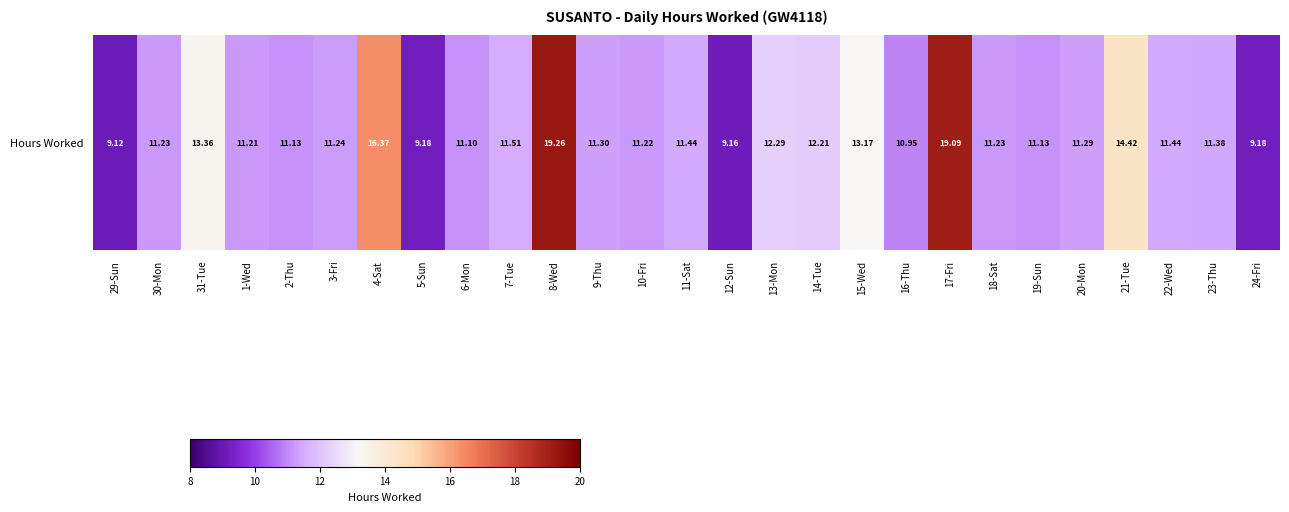

List the labels in order of value, largest first.

8-Wed, 17-Fri, 4-Sat, 21-Tue, 31-Tue, 15-Wed, 13-Mon, 14-Tue, 7-Tue, 11-Sat, 22-Wed, 23-Thu, 9-Thu, 20-Mon, 3-Fri, 30-Mon, 18-Sat, 10-Fri, 1-Wed, 2-Thu, 19-Sun, 6-Mon, 16-Thu, 5-Sun, 24-Fri, 12-Sun, 29-Sun